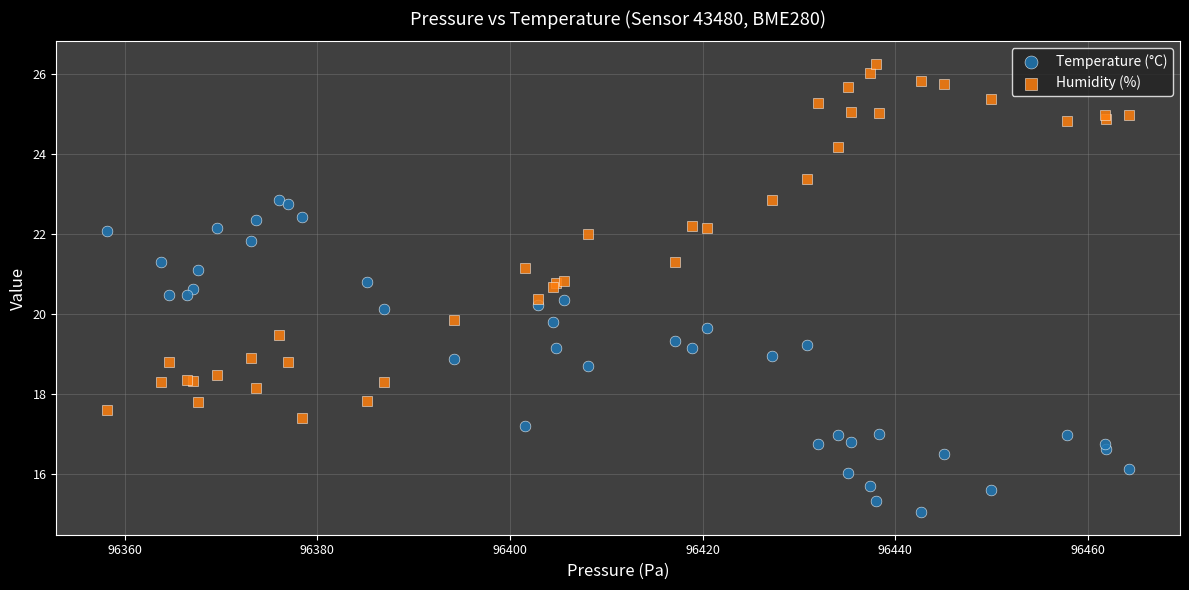

Which series has the largest Y range (max minus min)?

Humidity (%)